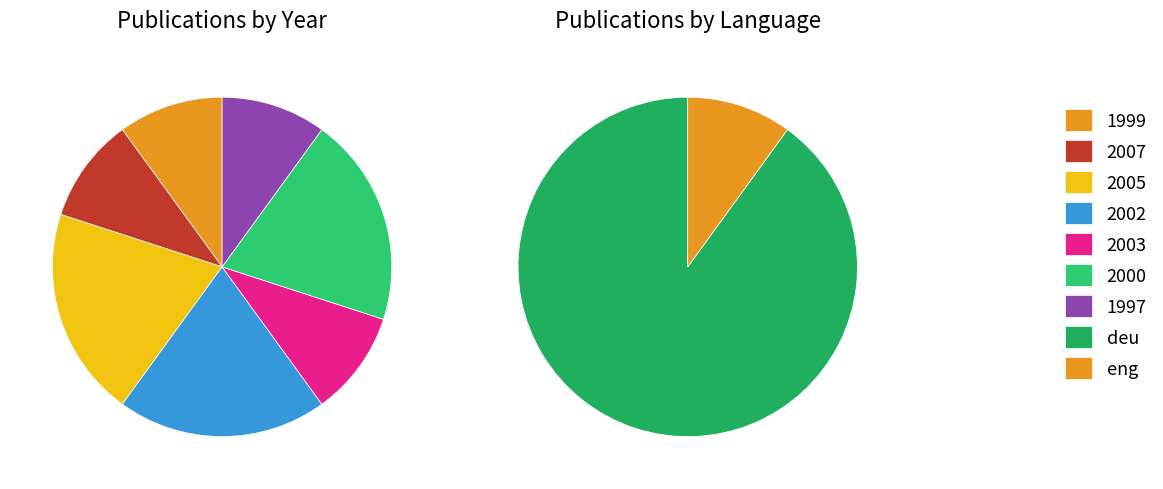

How many slices are in this pie chart?

7